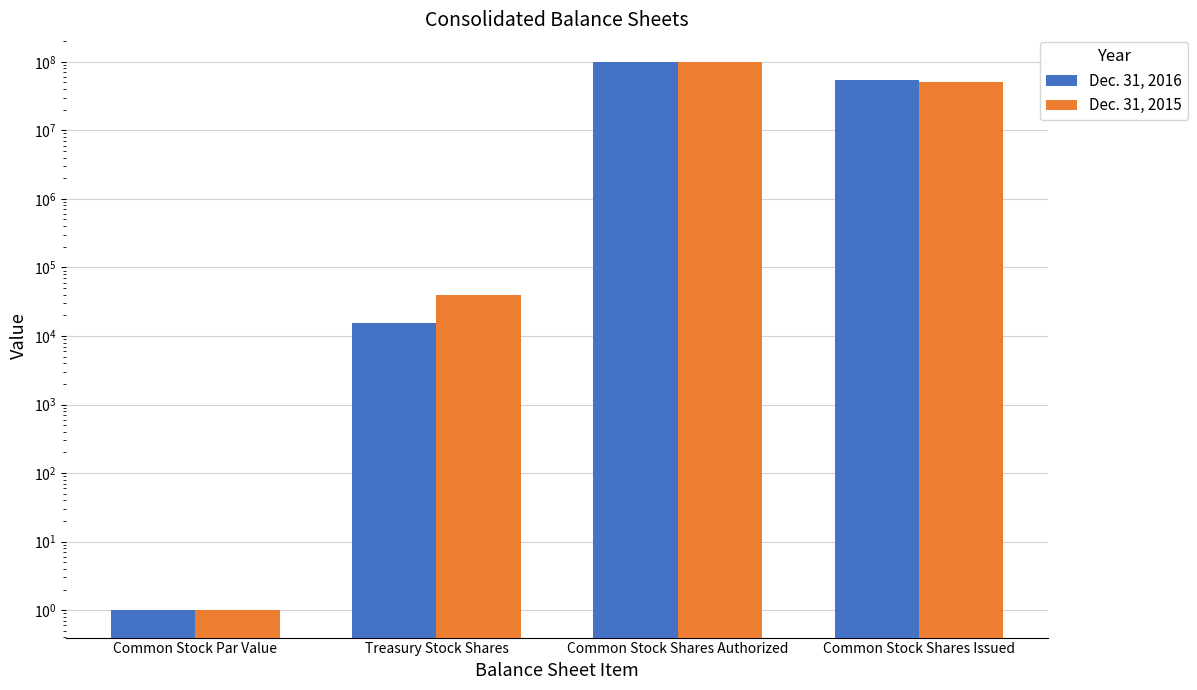

What is the label of the 2nd bar from the right?

Common Stock Shares Authorized